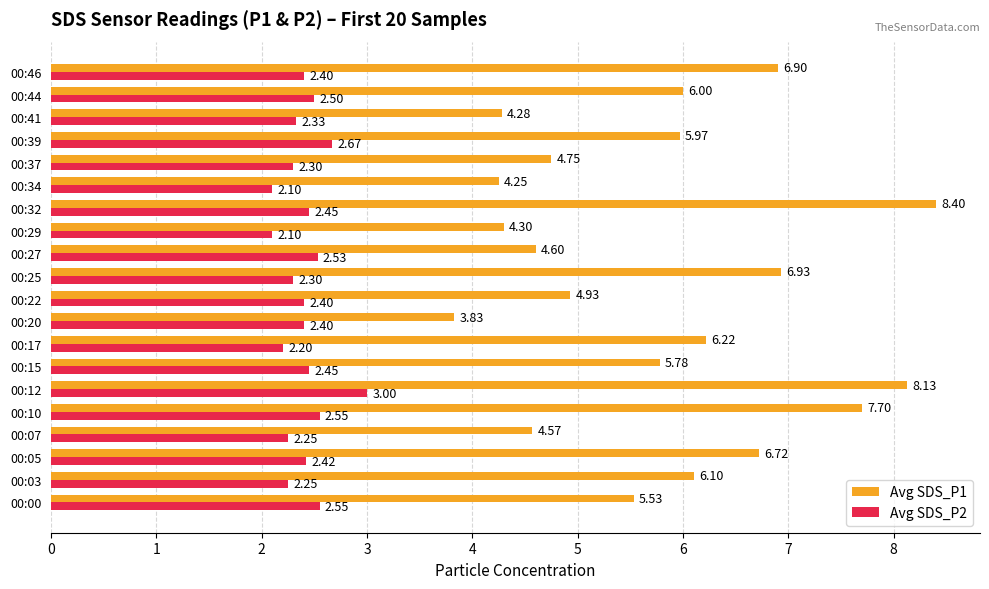

Which series has the largest total across all categories?

Avg SDS_P1